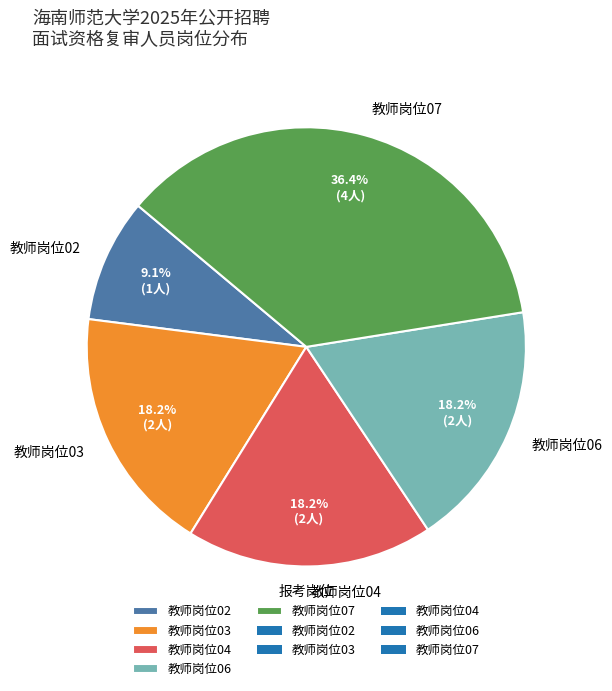

To the nearest percent, what is the average slice percentage?

20%